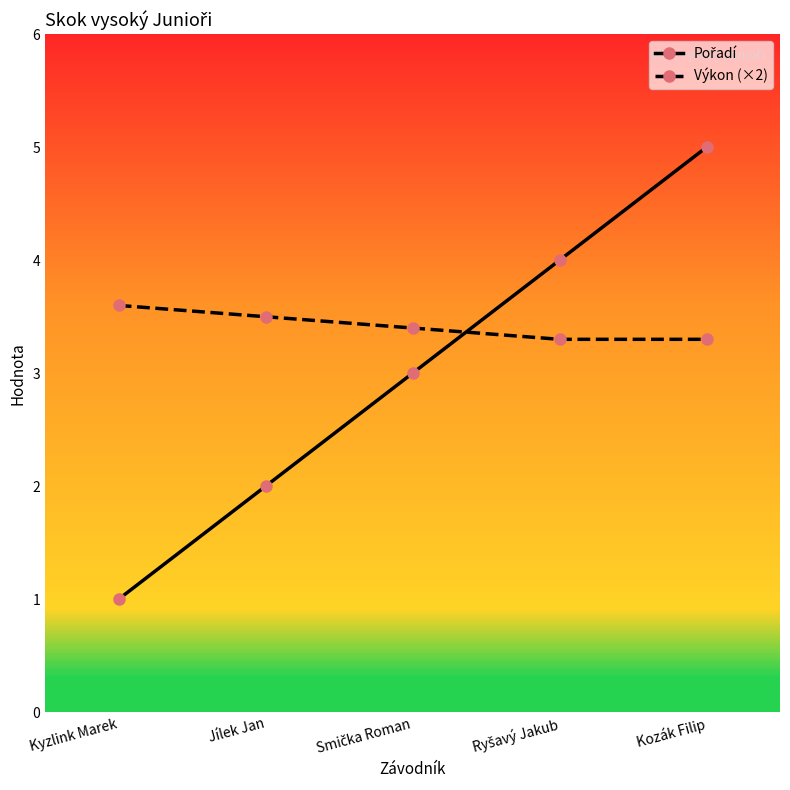

What is the total value across all series at Kozák Filip?

8.3